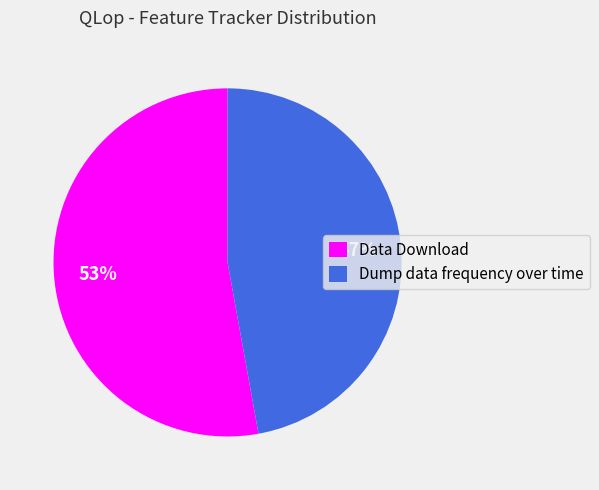

Is the sum of Dump data frequency over time and Data Download greater than half?

Yes